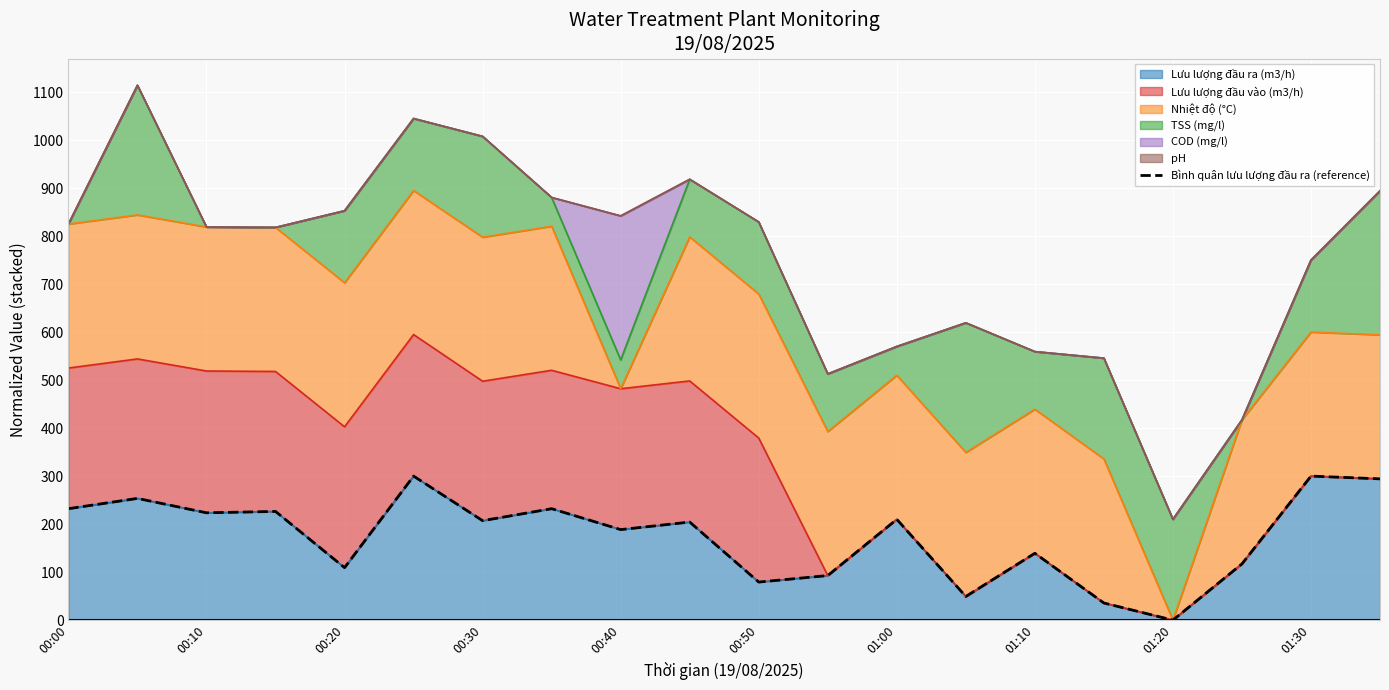

Does the chart display data point markers on the line(s)?

No